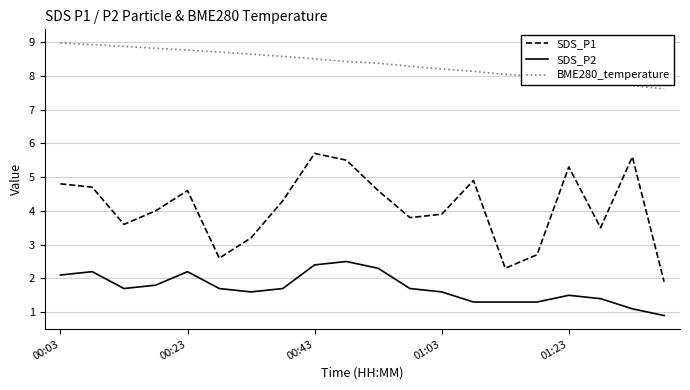

List the series in order of their peak value, highest first.

BME280_temperature, SDS_P1, SDS_P2